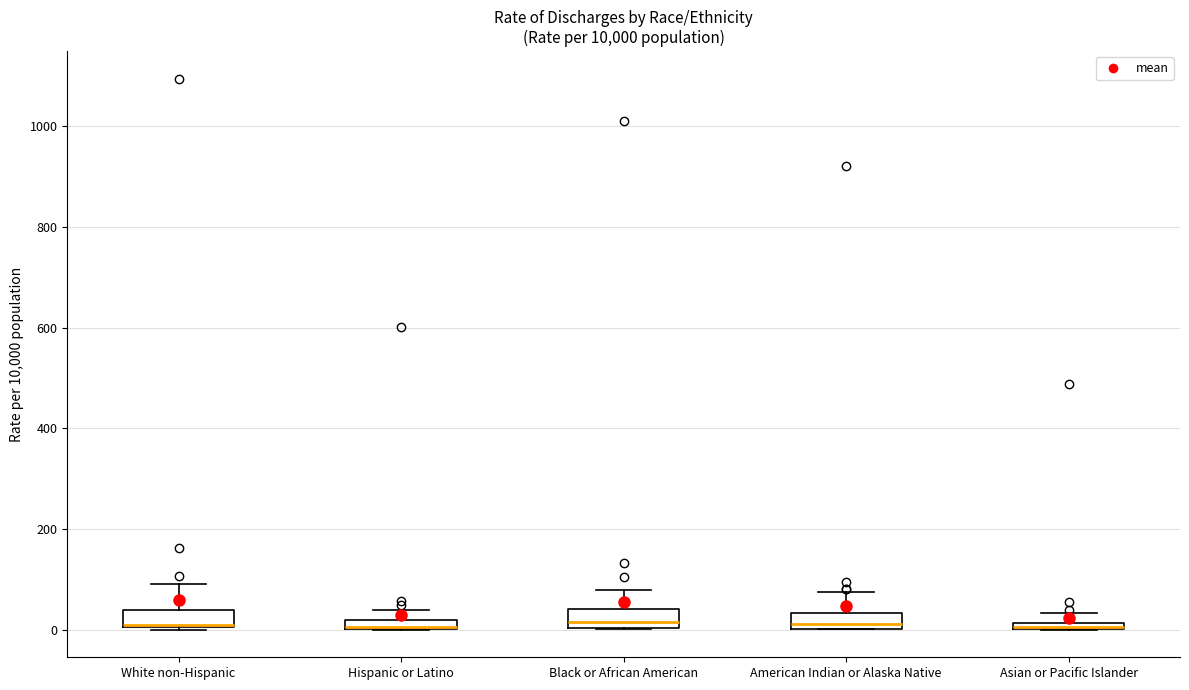

Where is the upper edge of the box for Asian or Pacific Islander on the y-axis? The values are not printed on the chart, so give them approximately, as read against the axis.

20